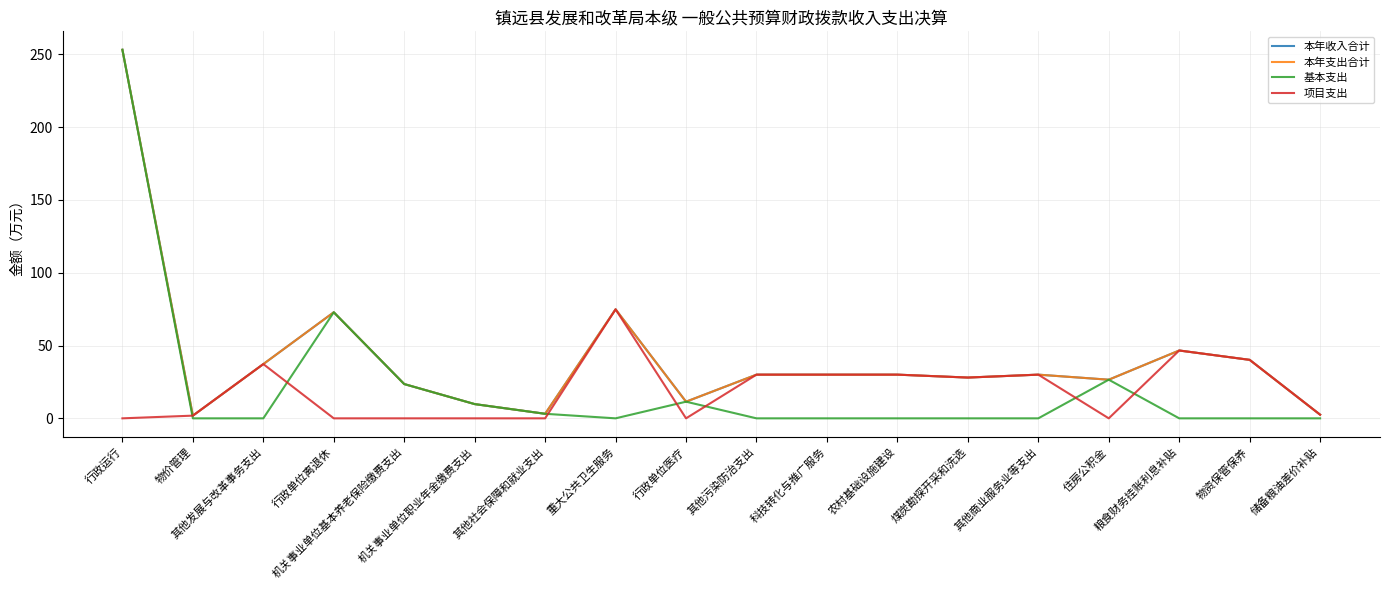

Is this an area chart (filled region under the line)?

No